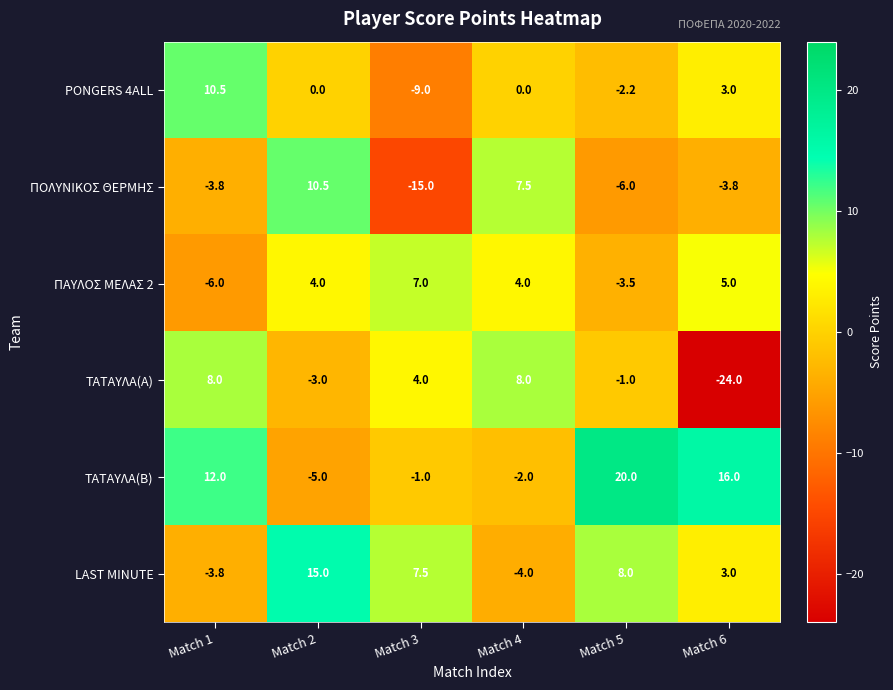

The ΠΟΛΥΝΙΚΟΣ ΘΕΡΜΗΣ series shows -5.8 at Match 1. True or false?

False